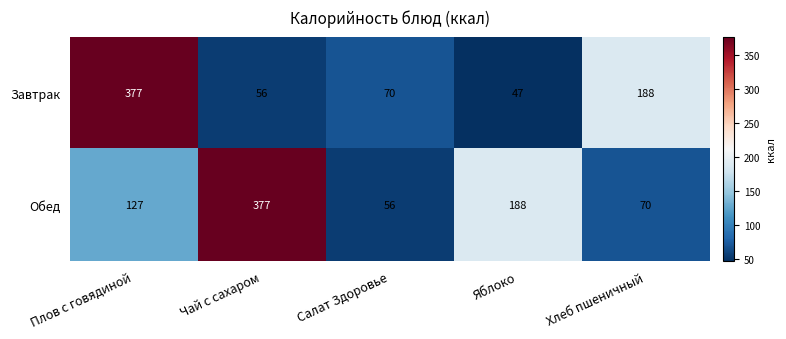

How many categories are shown in the chart?

5